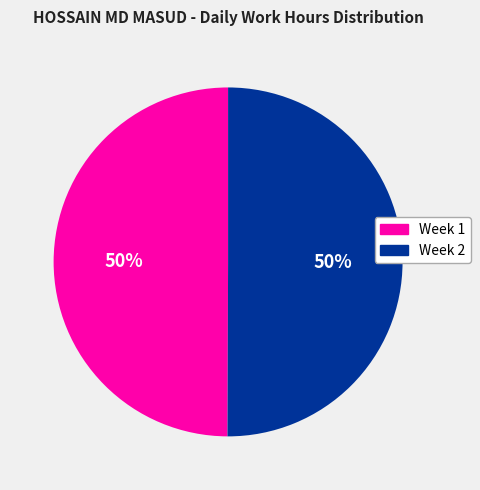

To the nearest percent, what is the average slice percentage?

50%